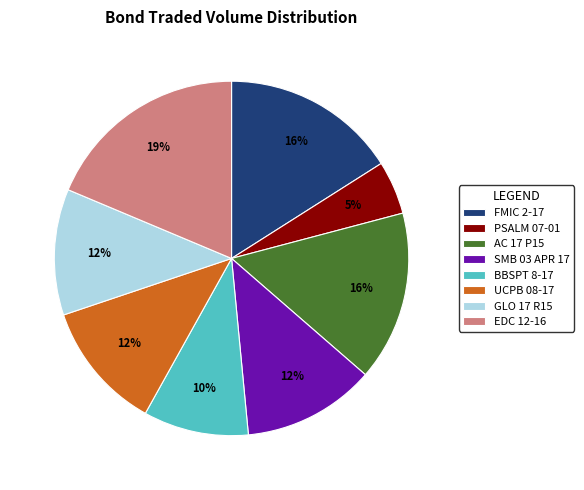

To the nearest percent, what is the average slice percentage?

12%